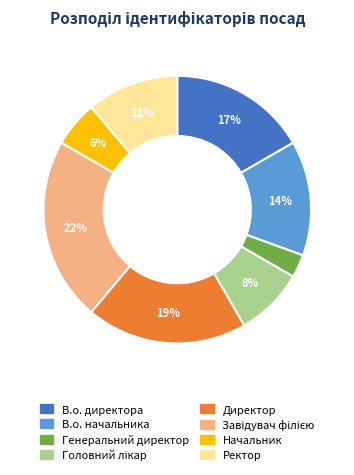

To the nearest percent, what is the difference between the largest and smallest slice percentages?

19%